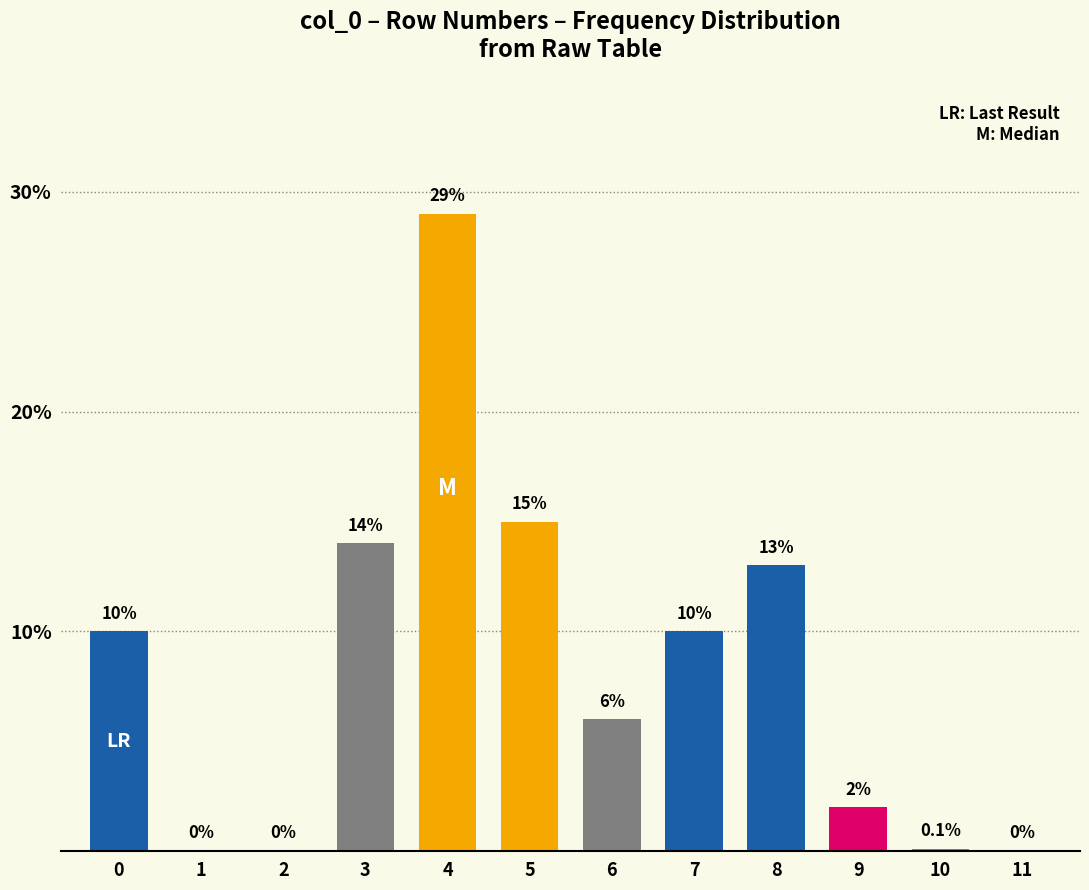

Reading right to left, transcribe all the data shown in this chart.

11=0.0	10=0.1	9=2.0	8=13.0	7=10.0	6=6.0	5=15.0	4=29.0	3=14.0	2=0.0	1=0.0	0=10.0